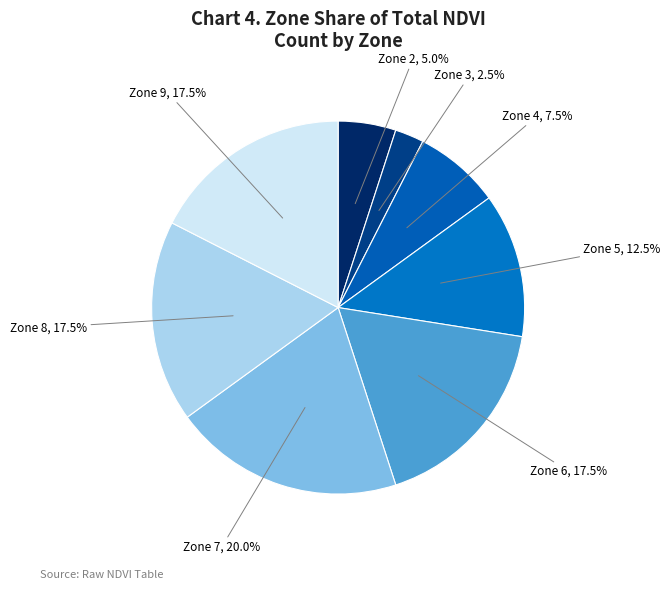

How many segments does this pie chart have?

8